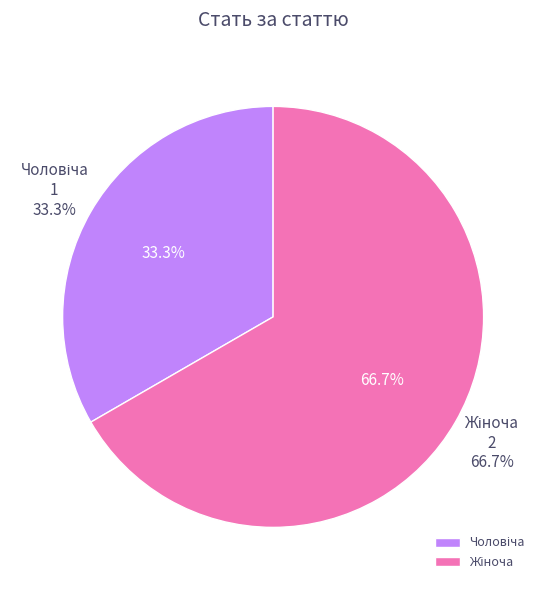

To the nearest percent, what is the average slice percentage?

50%